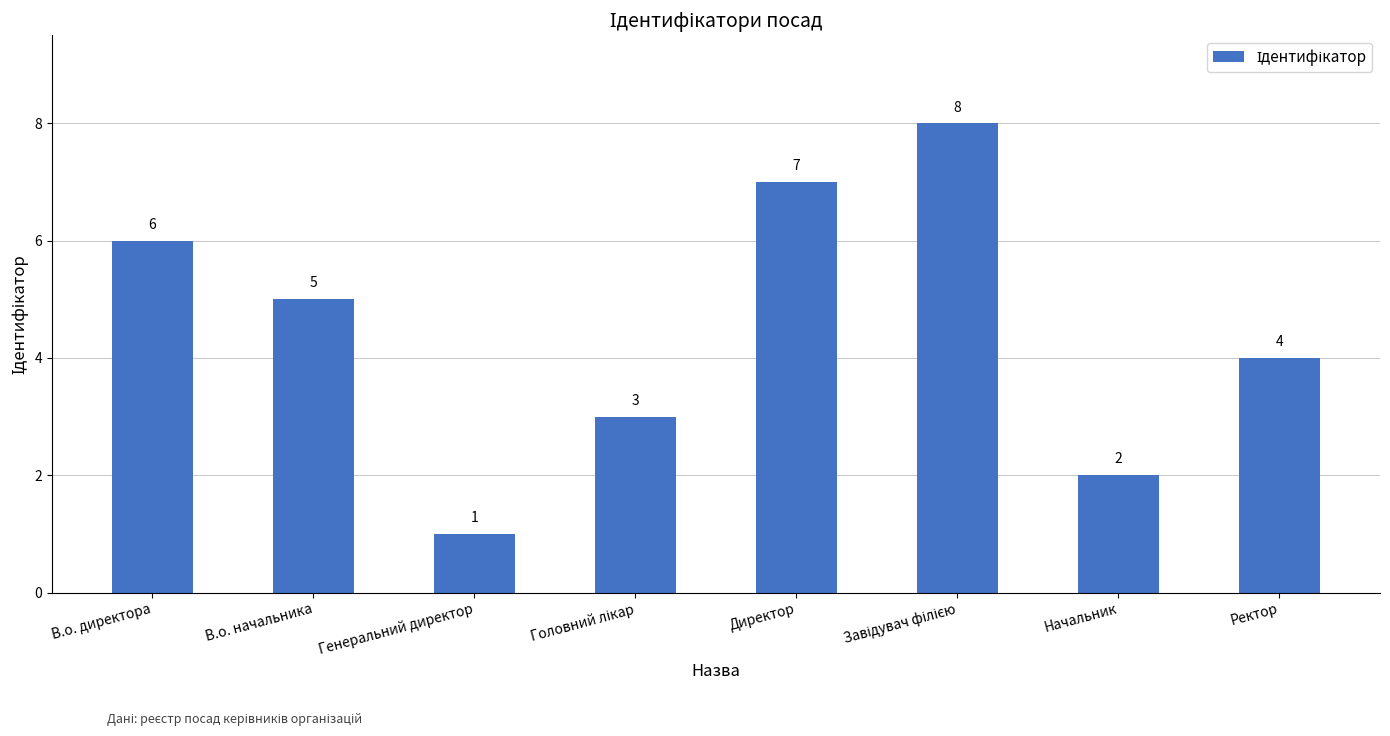

Reading right to left, extract all data points from this chart.

4	2	8	7	3	1	5	6